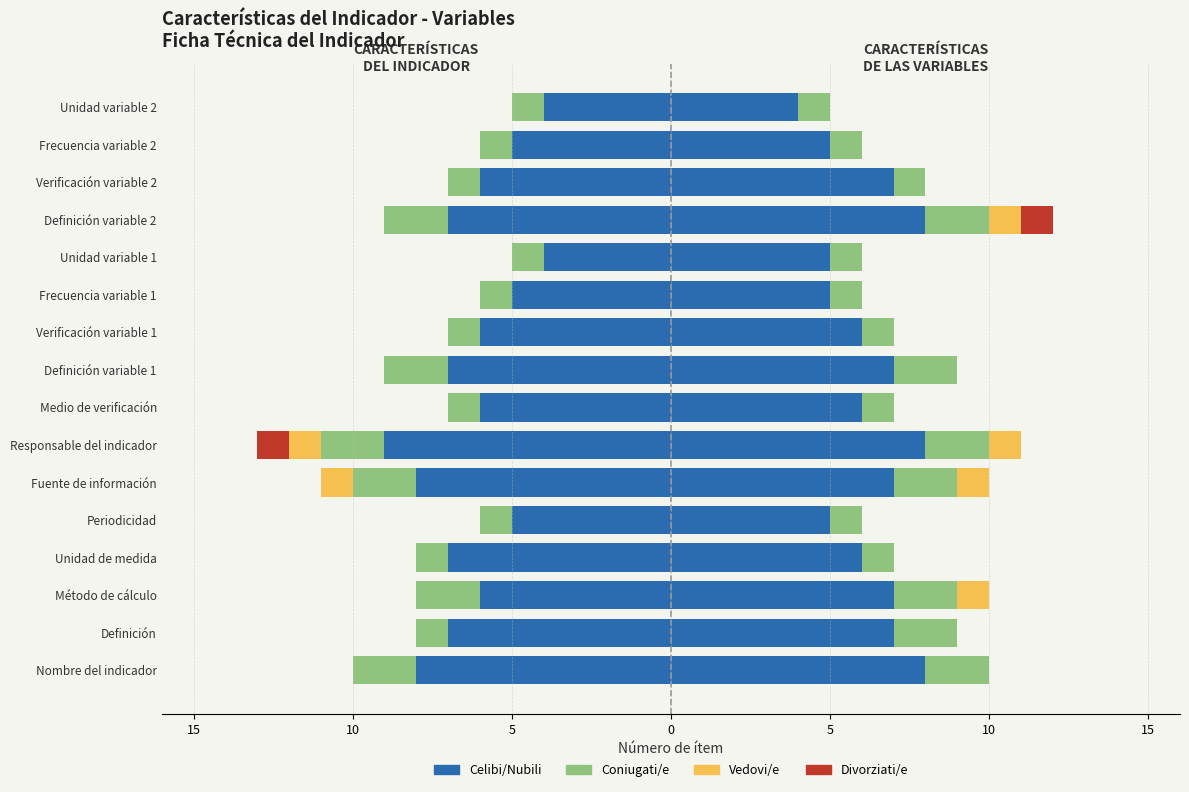

How many values in the Coniugati/e series are below -1?

6